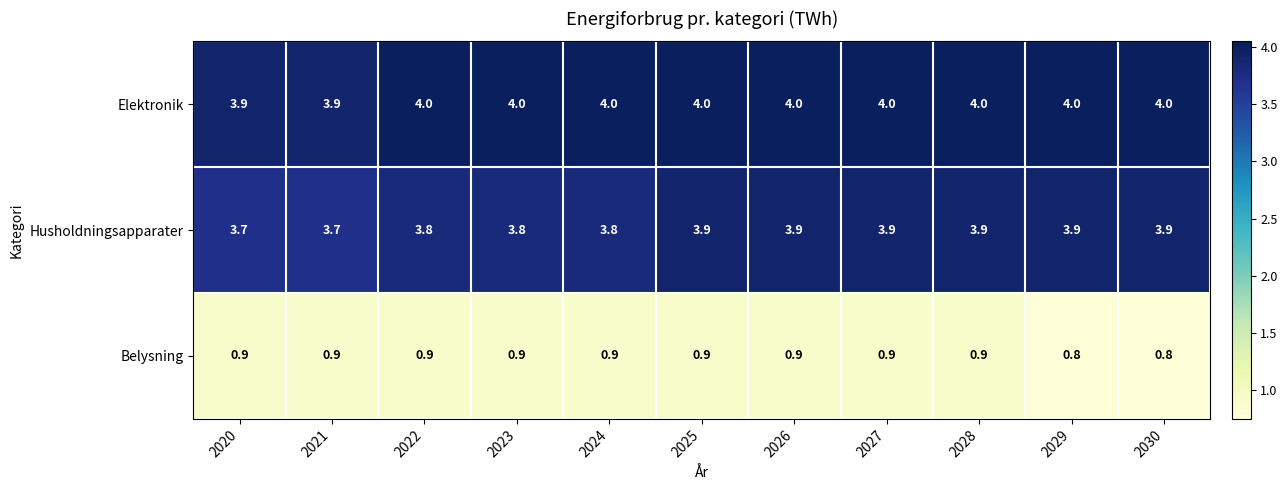

What is the difference between the highest and lowest values at 2025?

3.1